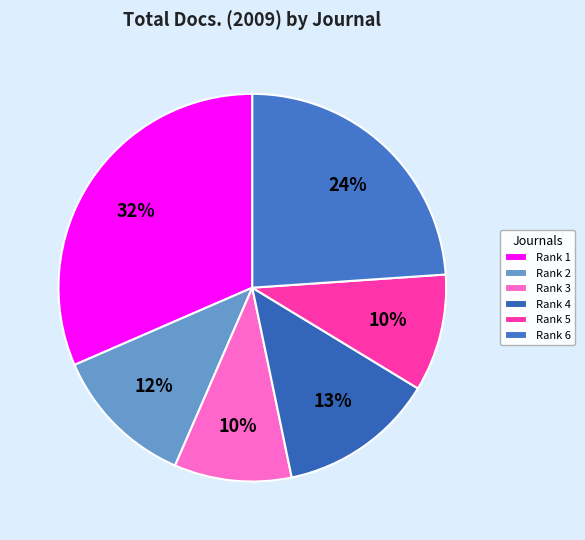

Is there any slice that represents more than half of the pie?

No